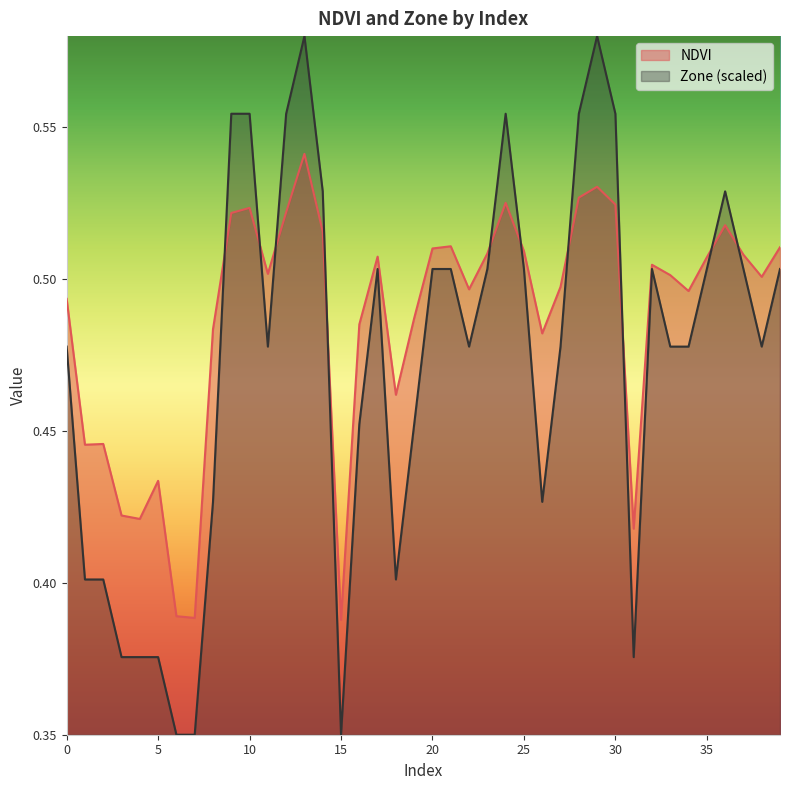

How many lines are shown in the chart?

2